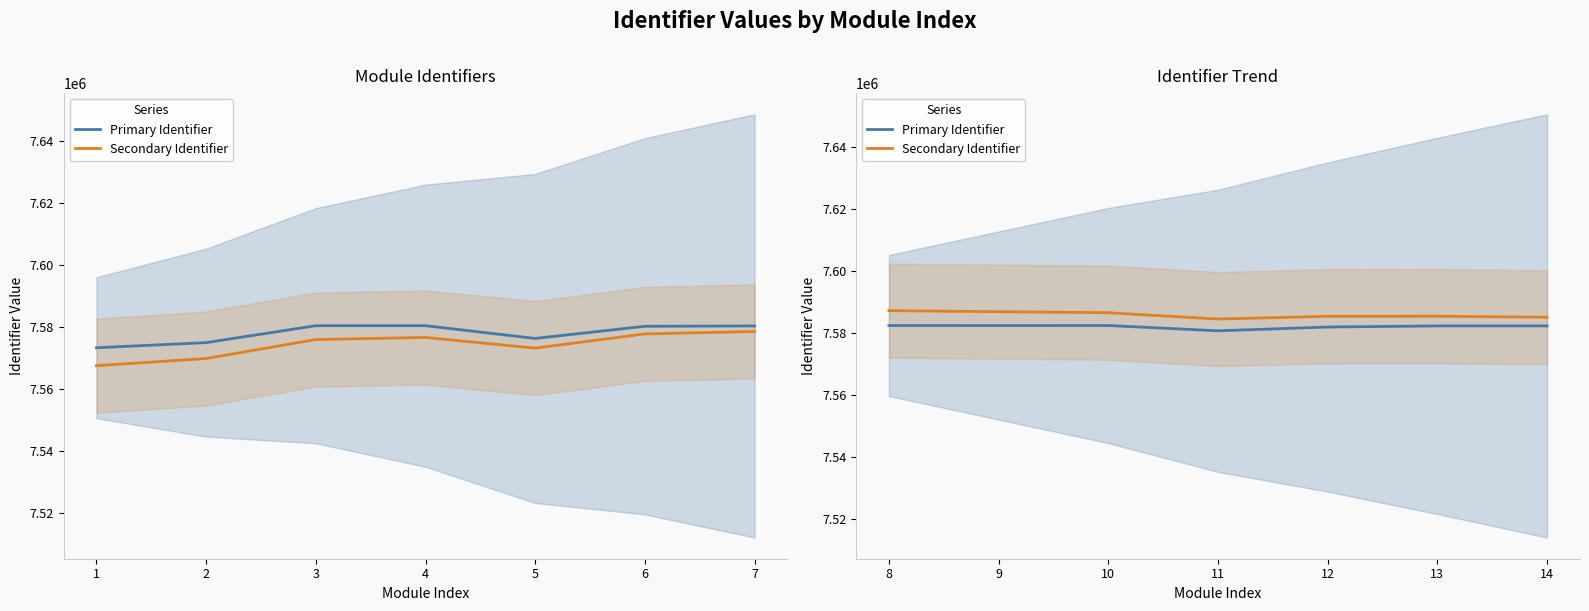

What is the greatest value displayed?

7587101.2